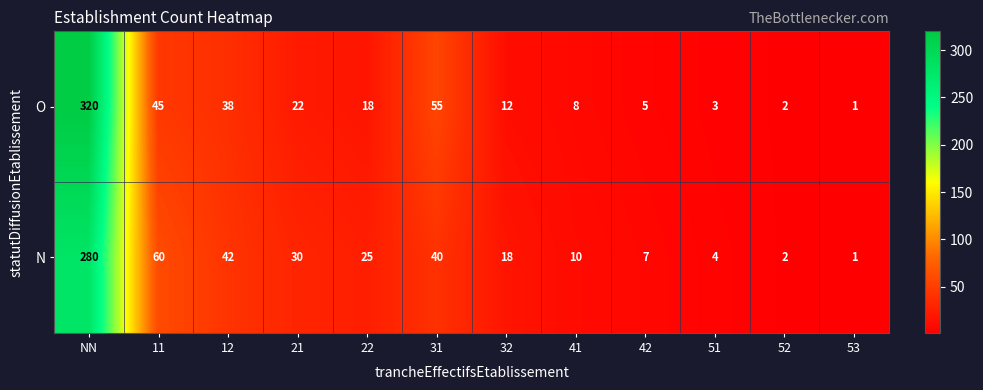

At which label is N closest to 140?

11